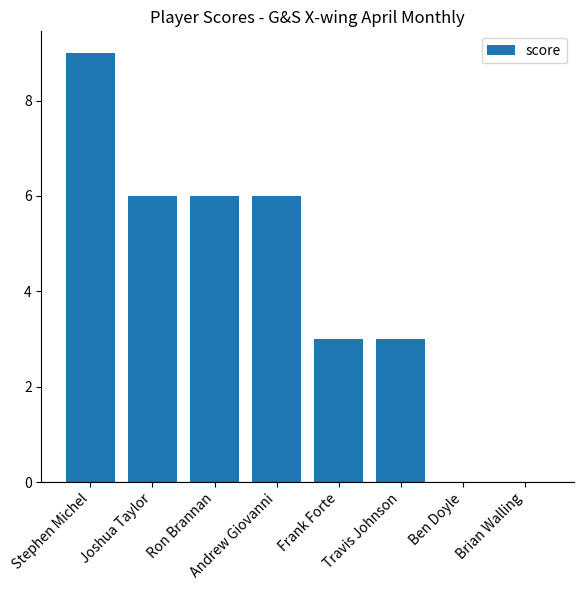

Approximately how many times larger is the value at Andrew Giovanni compared to Frank Forte?

2.0